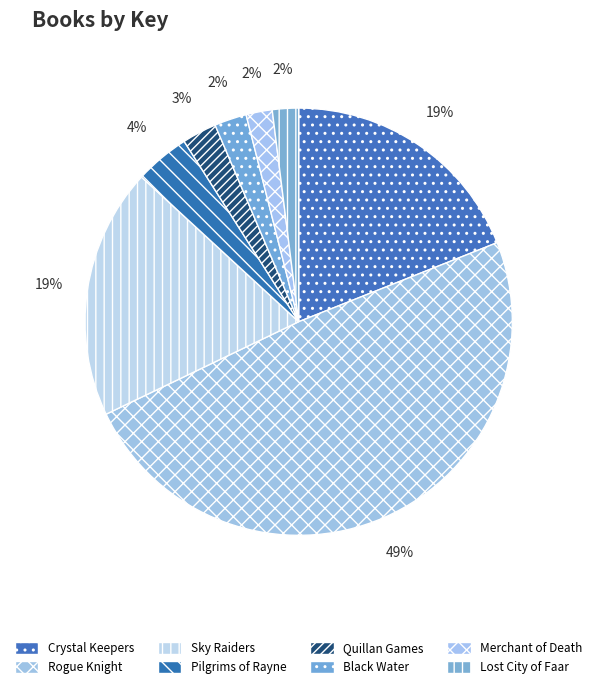

What is the change in value from Rogue Knight to Sky Raiders?

-252364980